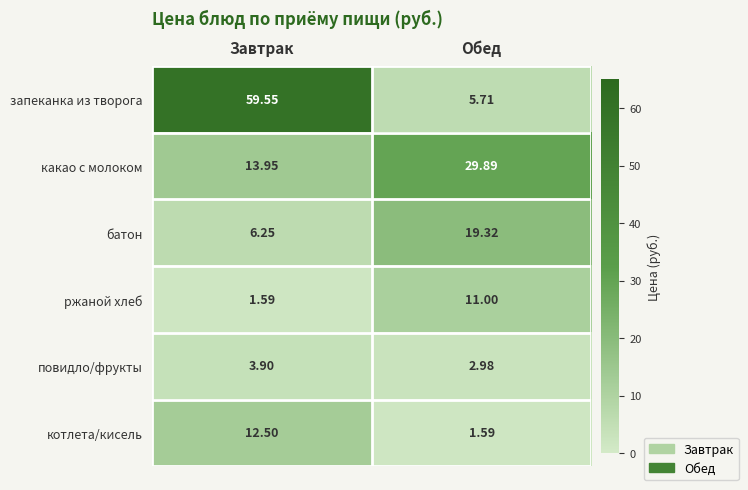

At which label is батон closest to 12?

Завтрак